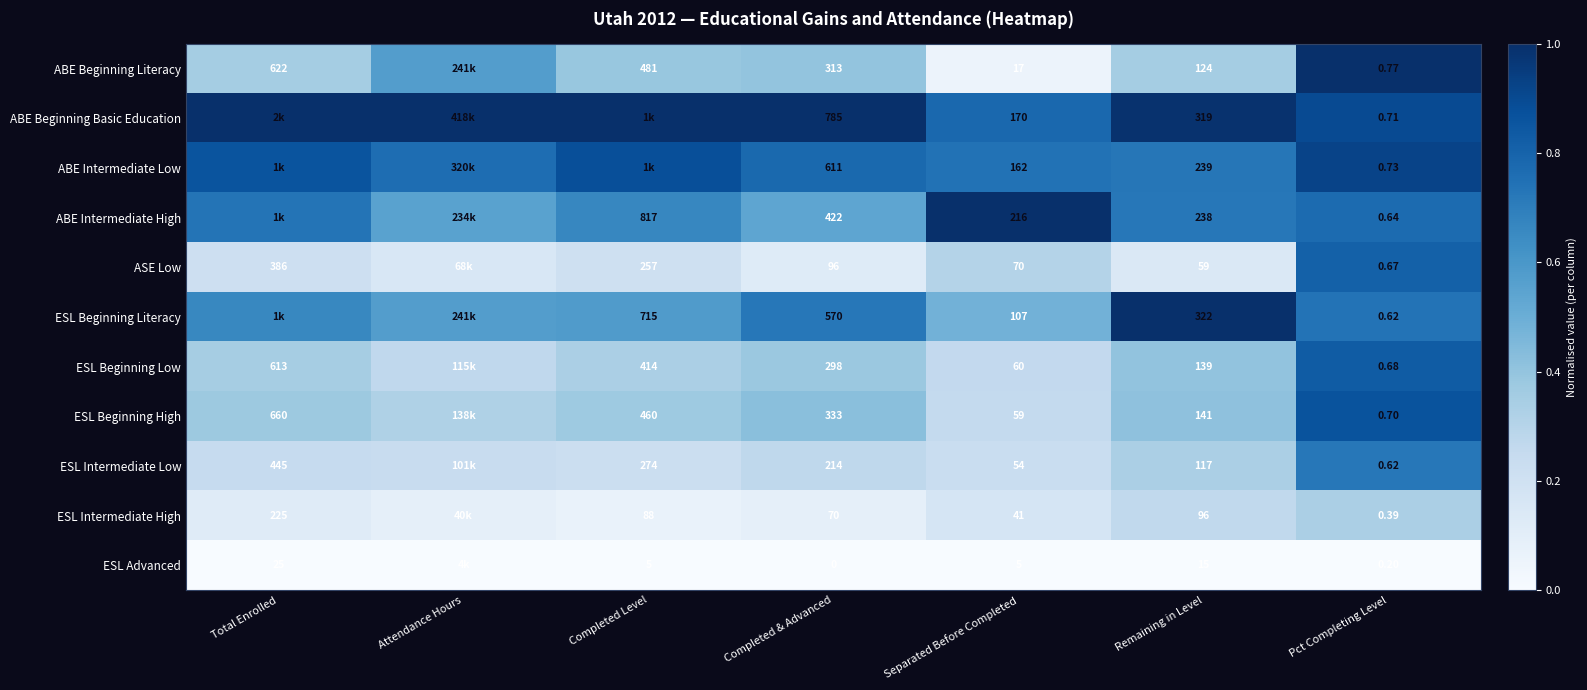

Is the value of ESL Intermediate Low at Separated Before Completed greater than the value of ESL Beginning High at Completed Level?

No